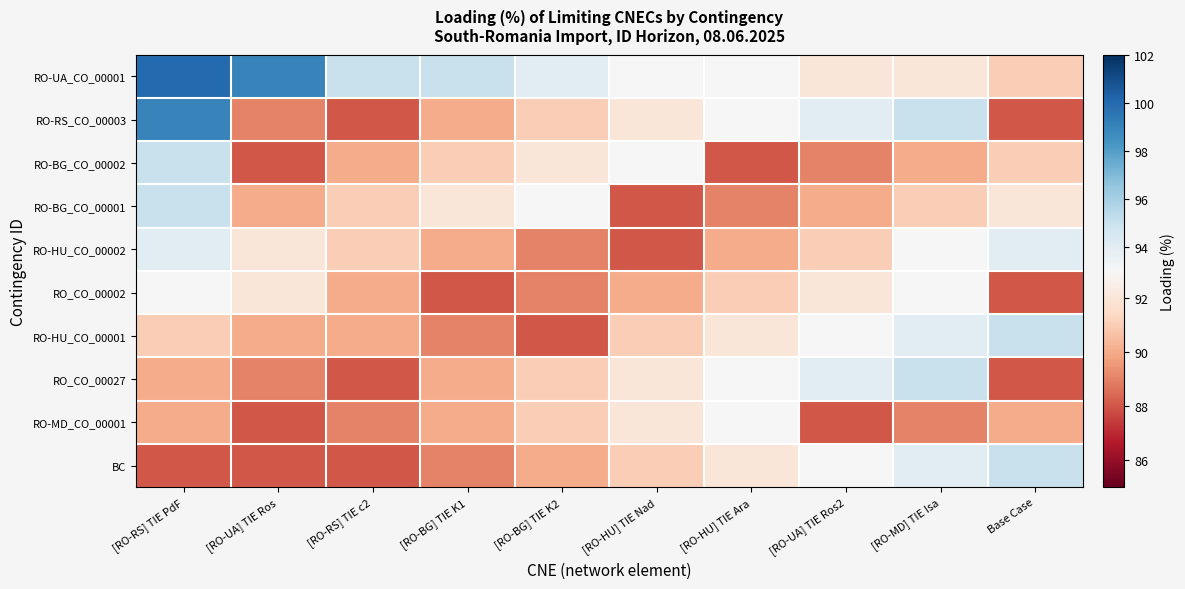

At how many categories does at least one series exceed 95?

2